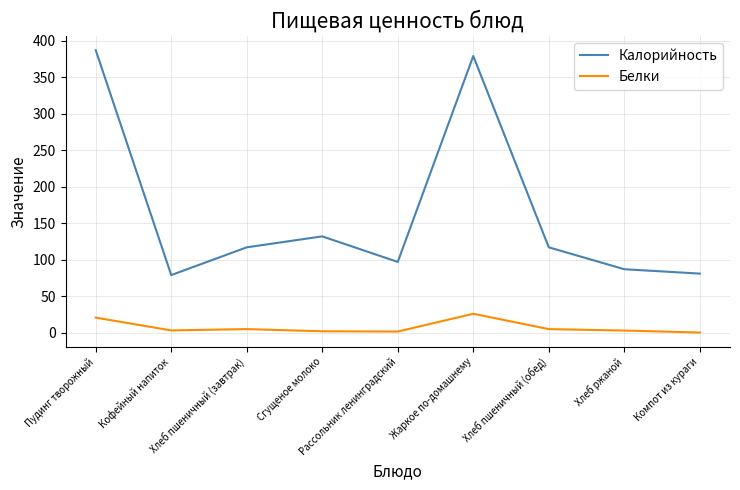

Which series has the largest range (max minus min)?

Калорийность